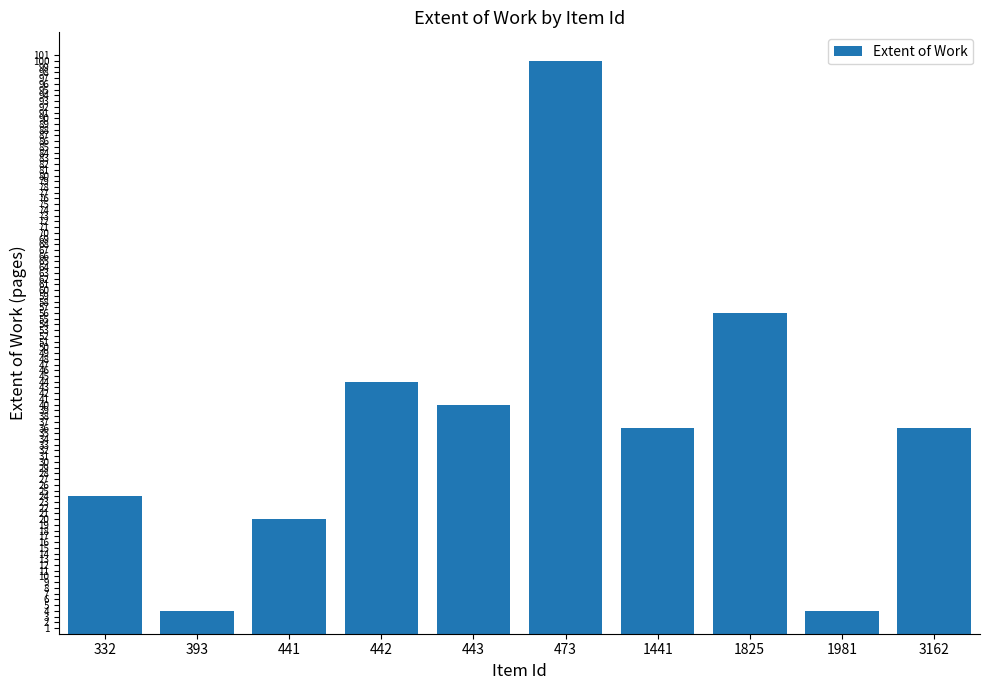

Approximately how many times larger is the value at 3162 compared to 473?

0.4